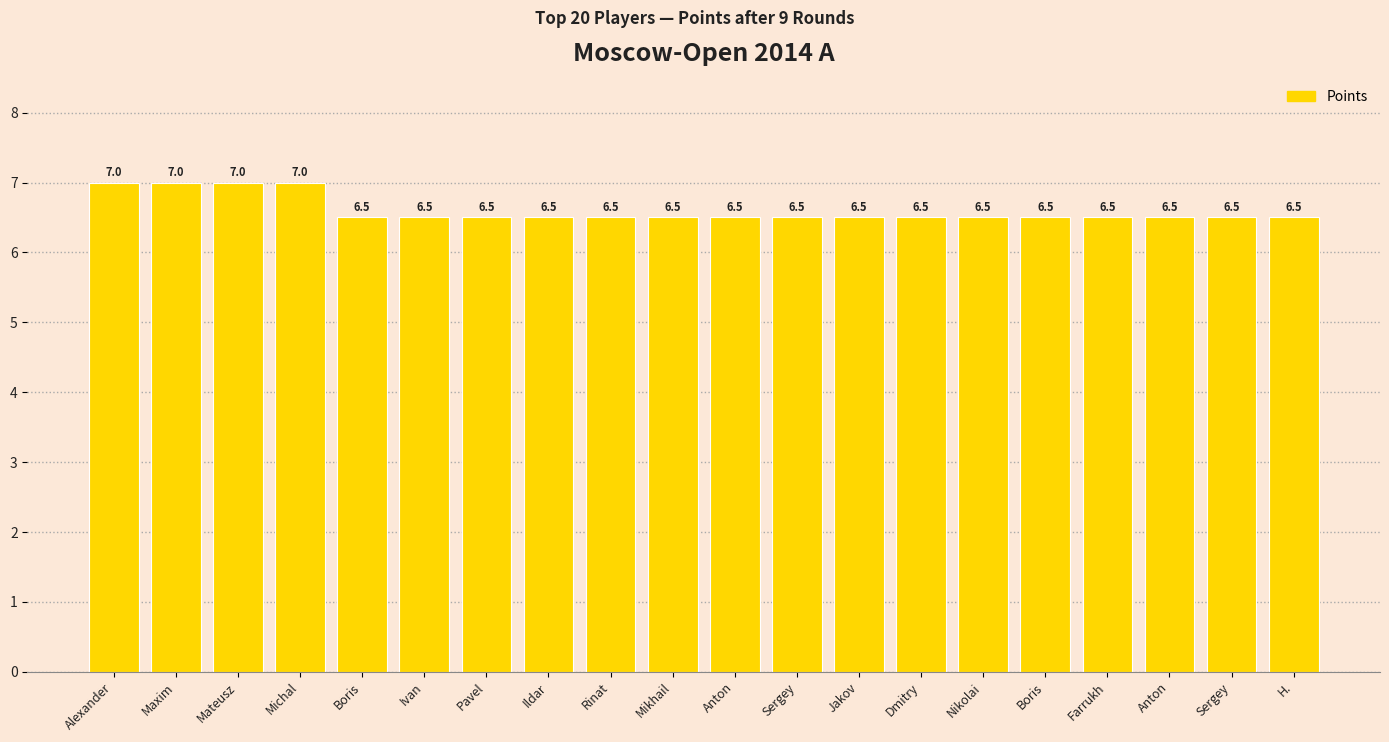

How many categories are shown in the chart?

20